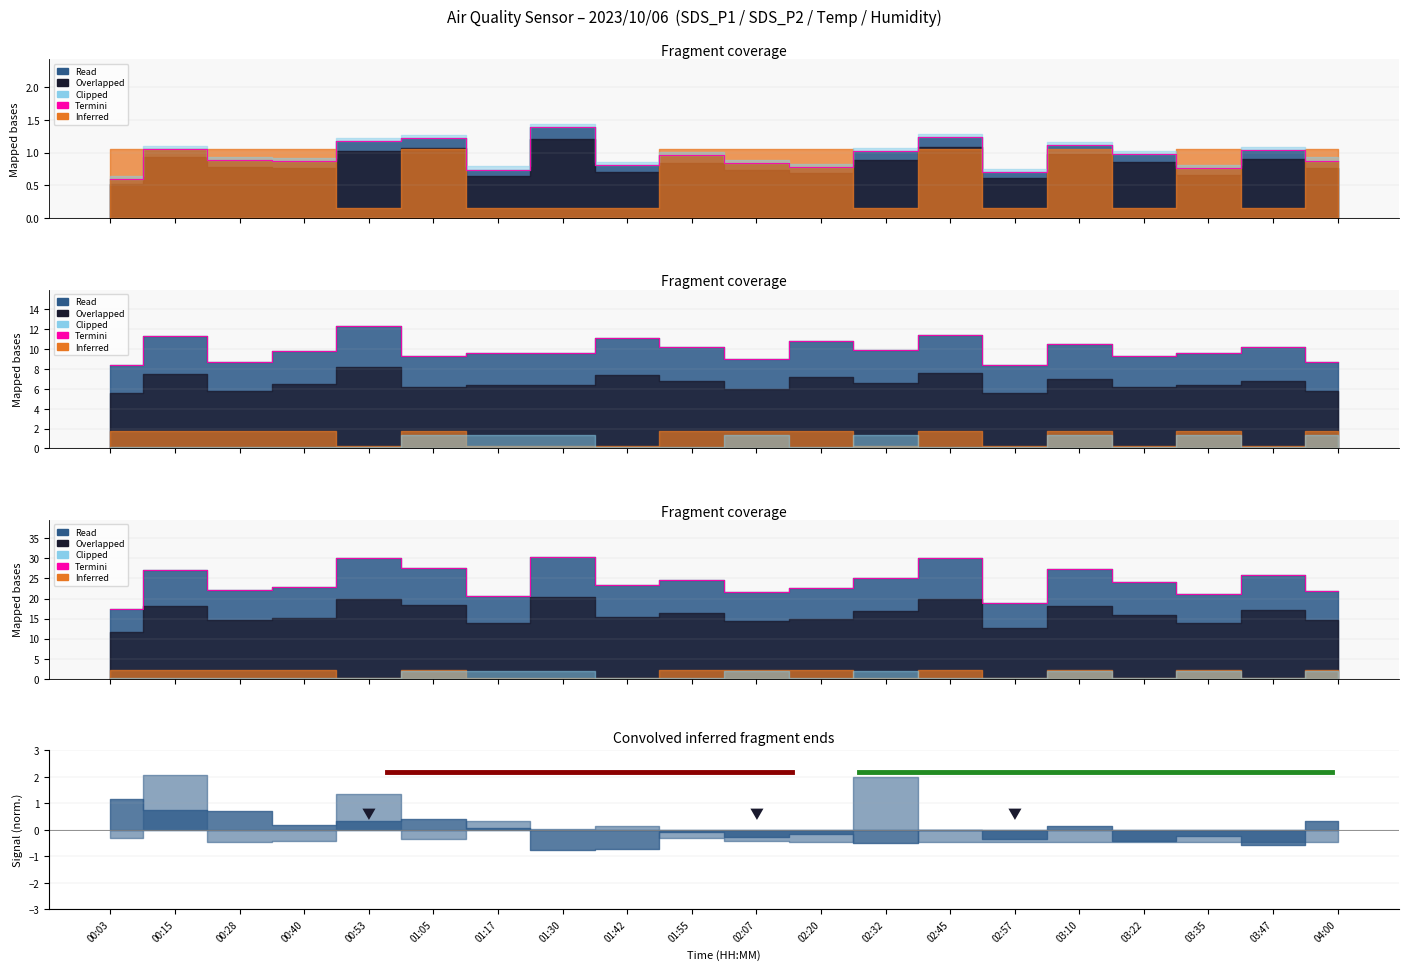

What is the difference between the highest and lowest values at 02:07?

8.2